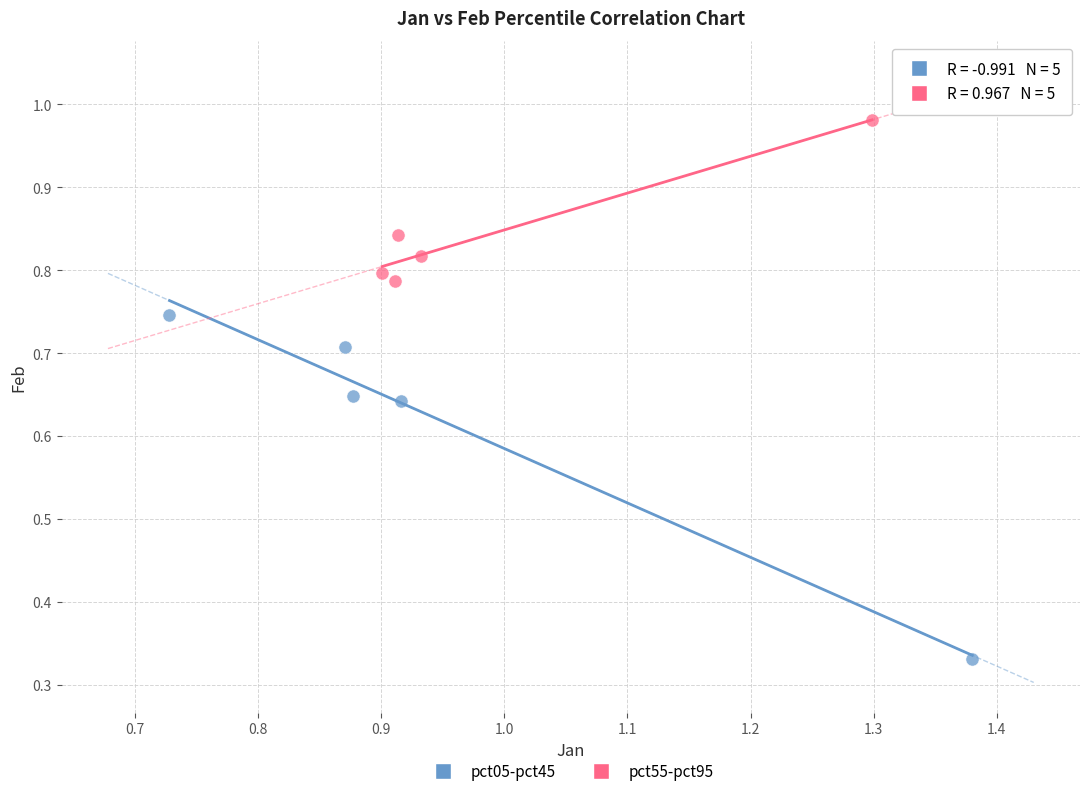

Which series contains the highest Y value?

pct55-pct95